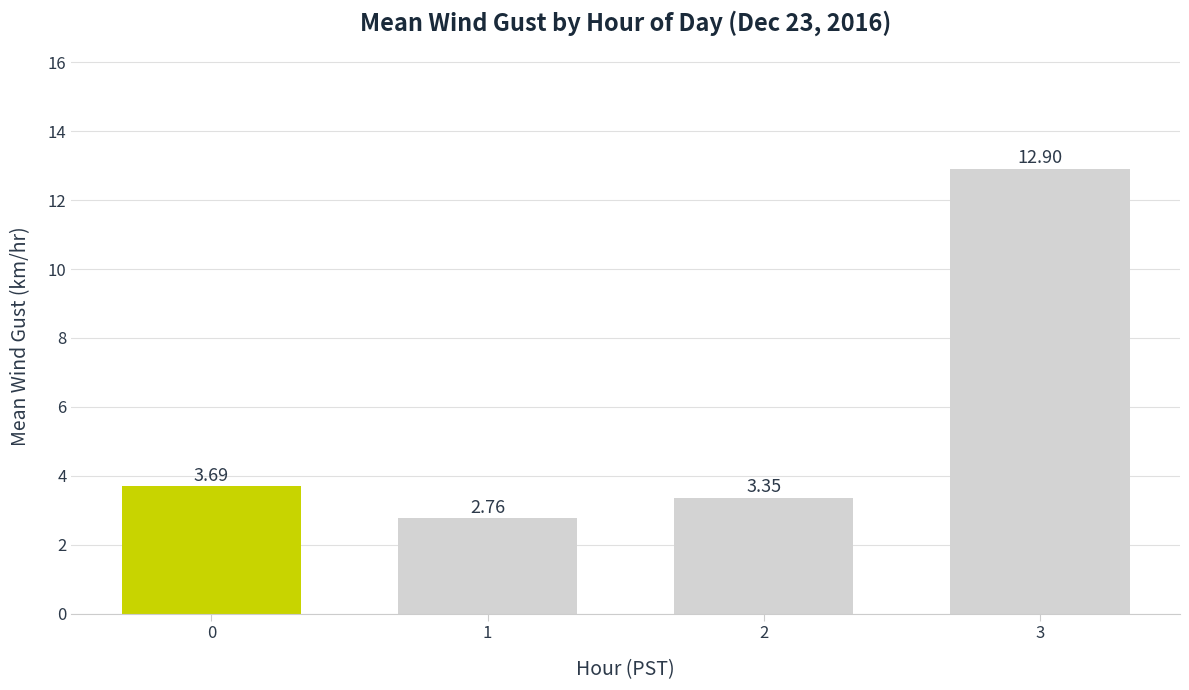

Rank the categories by value from highest to lowest.

3, 0, 2, 1